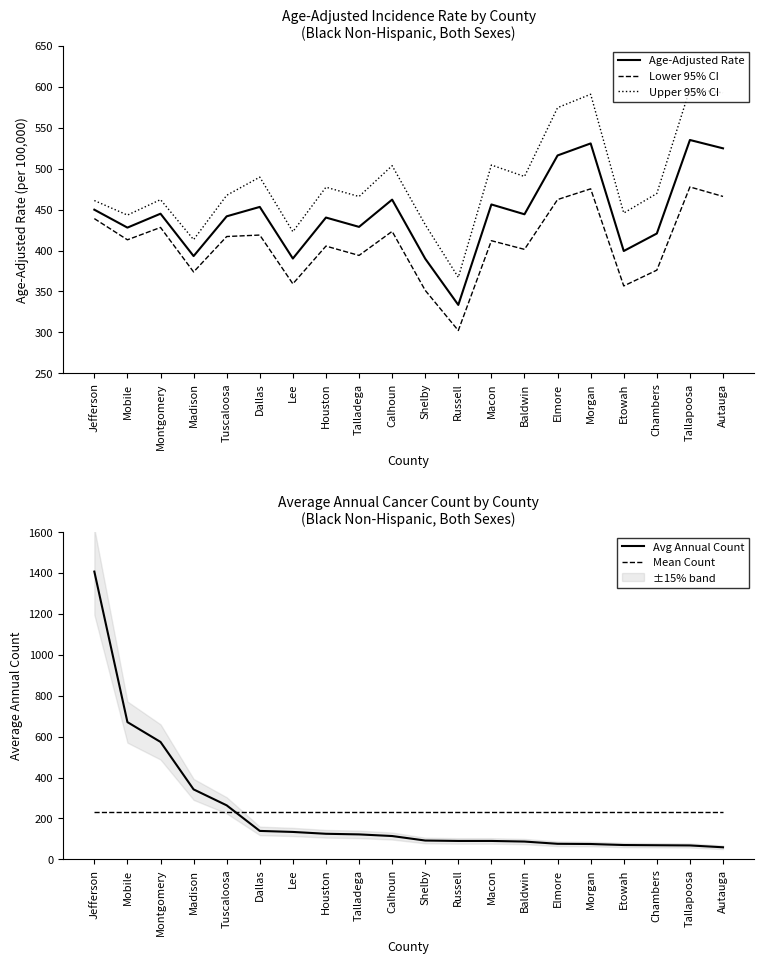

What is the total value across all series at Morgan?

1905.7